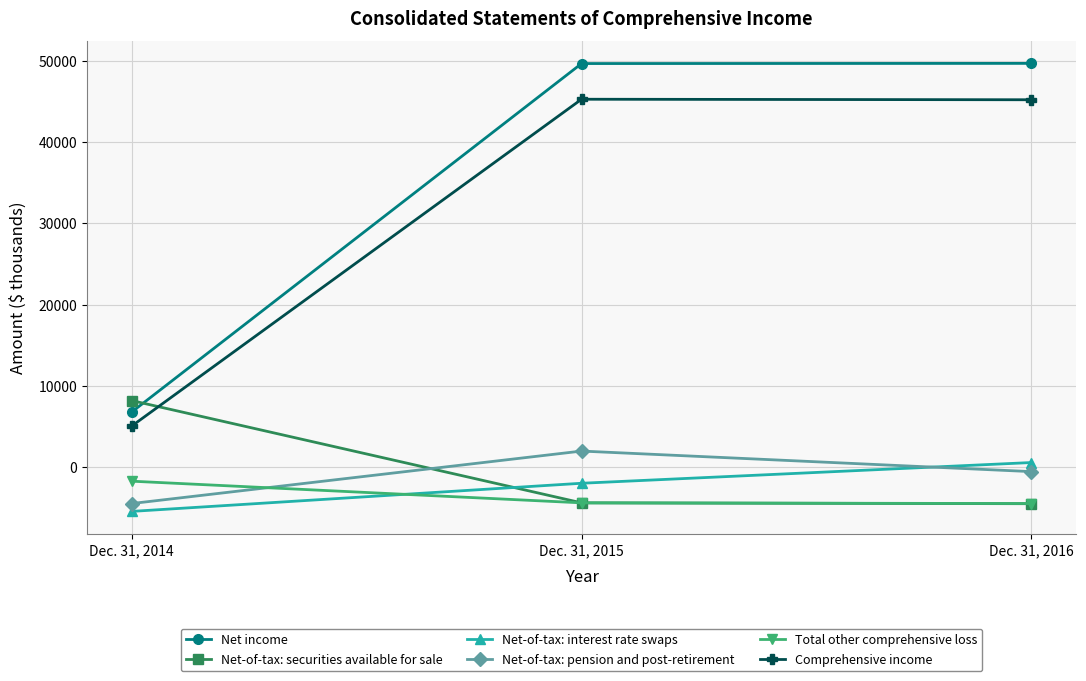

Is the value of Comprehensive income at Dec. 31, 2016 greater than the value of Total other comprehensive loss at Dec. 31, 2015?

Yes